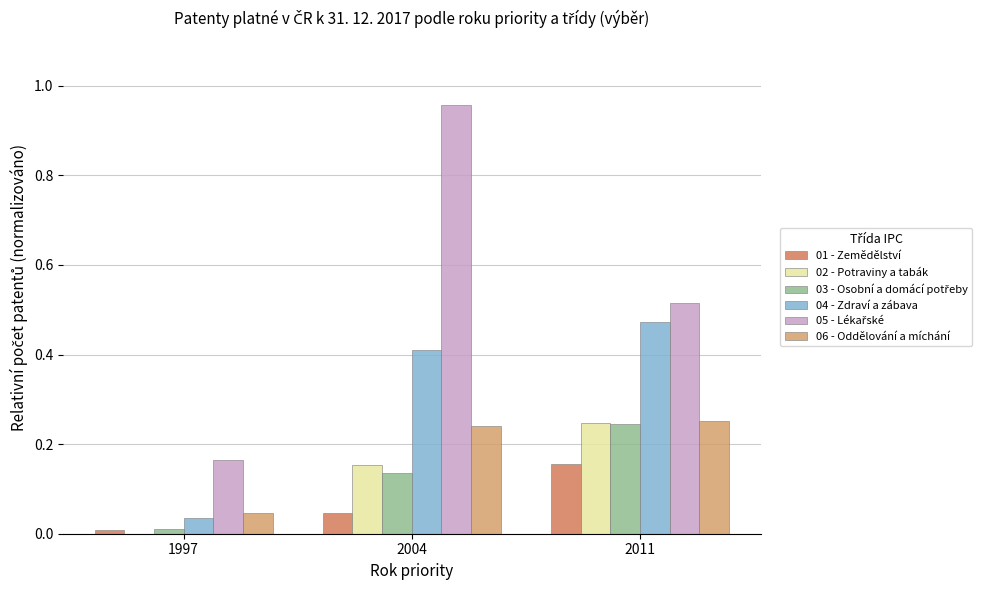

What is the sum of all 02 - Potraviny a tabák values?

0.4